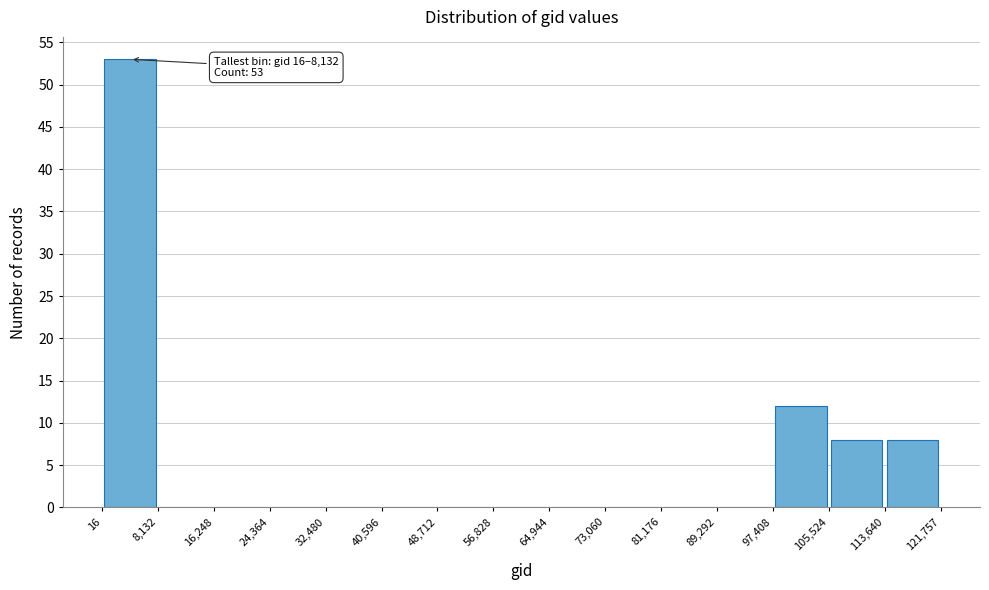

Over which range of the x-axis is the bar tallest?

16 to 8,132